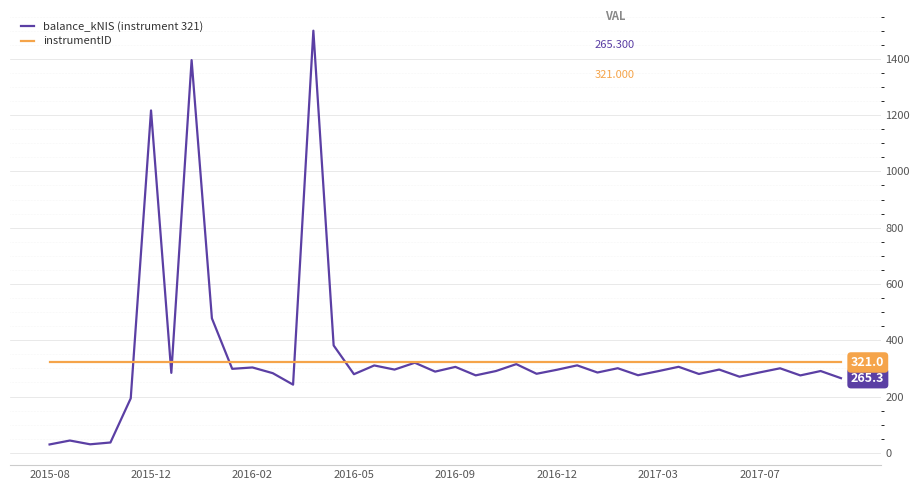

Which series has the widest spread of values?

balance_kNIS (instrument 321)